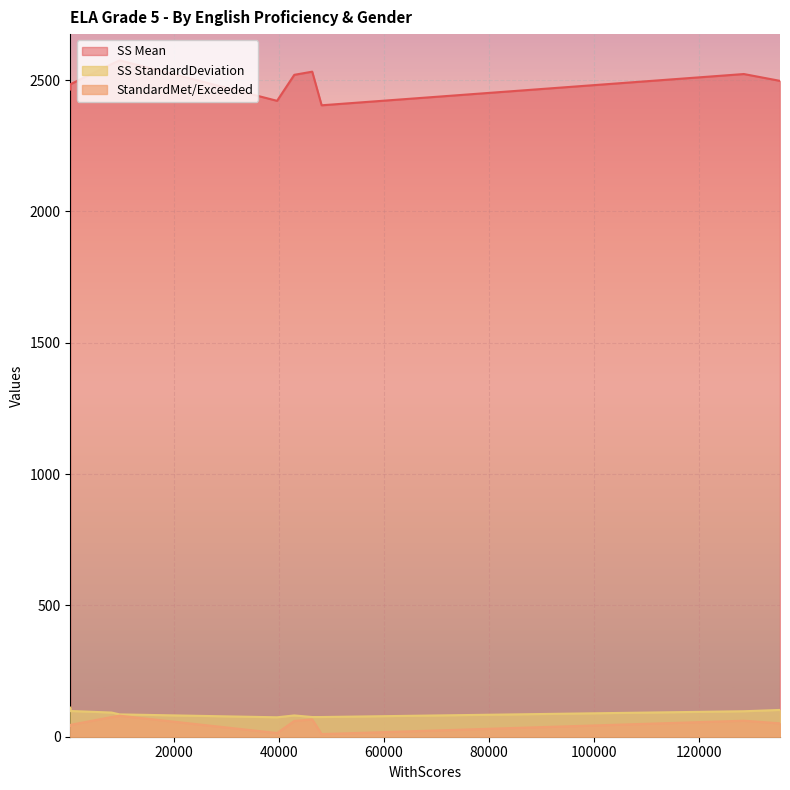

Is the value of StandardMet/Exceeded at 188 greater than the value of SS StandardDeviation at 39611?

No